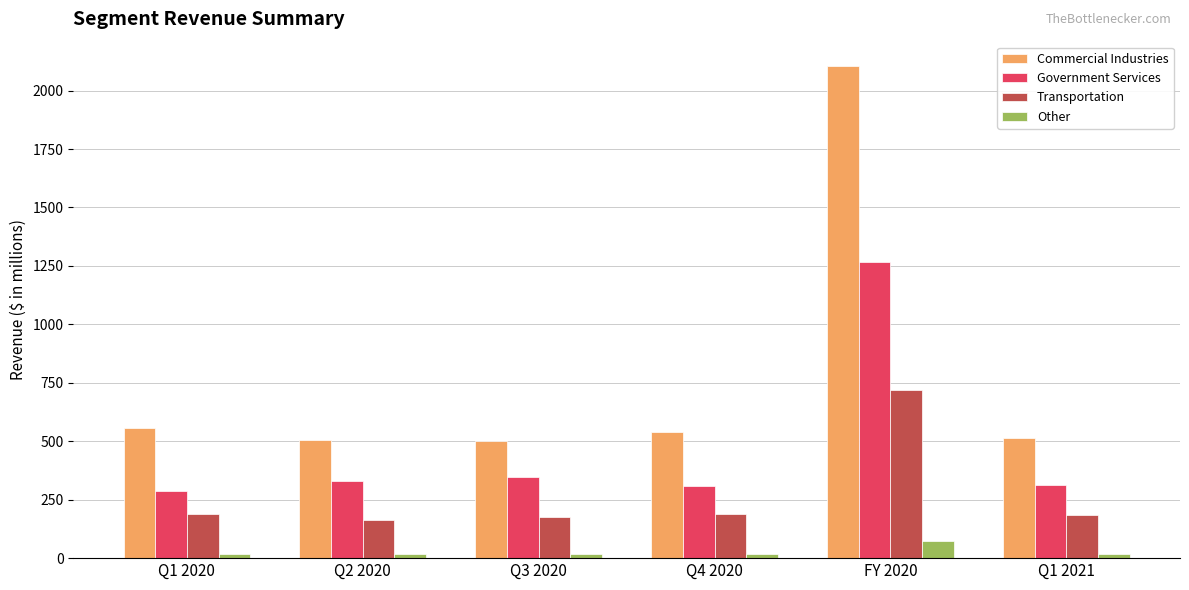

Rank the series by their maximum value, from highest to lowest.

Commercial Industries, Government Services, Transportation, Other